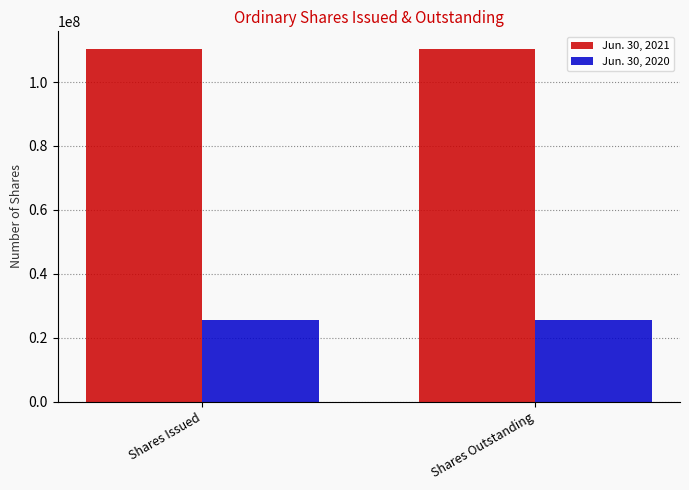

What is the greatest value displayed?

110356629